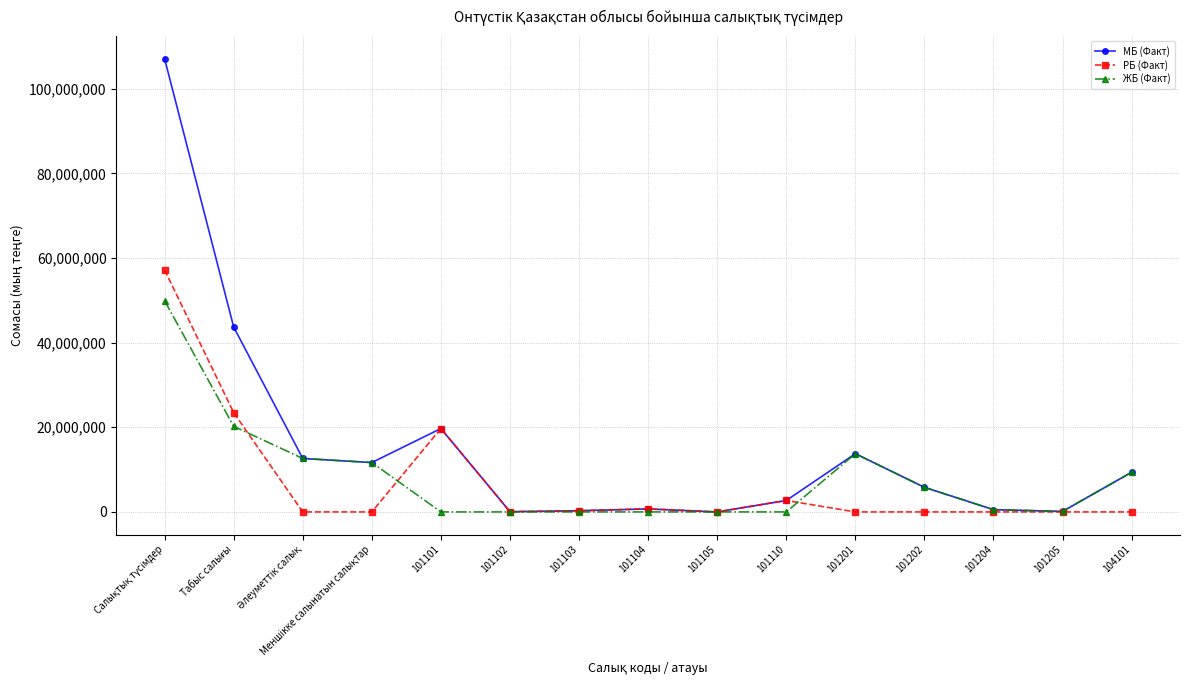

What is the highest value of the РБ (Факт) series?

57175340